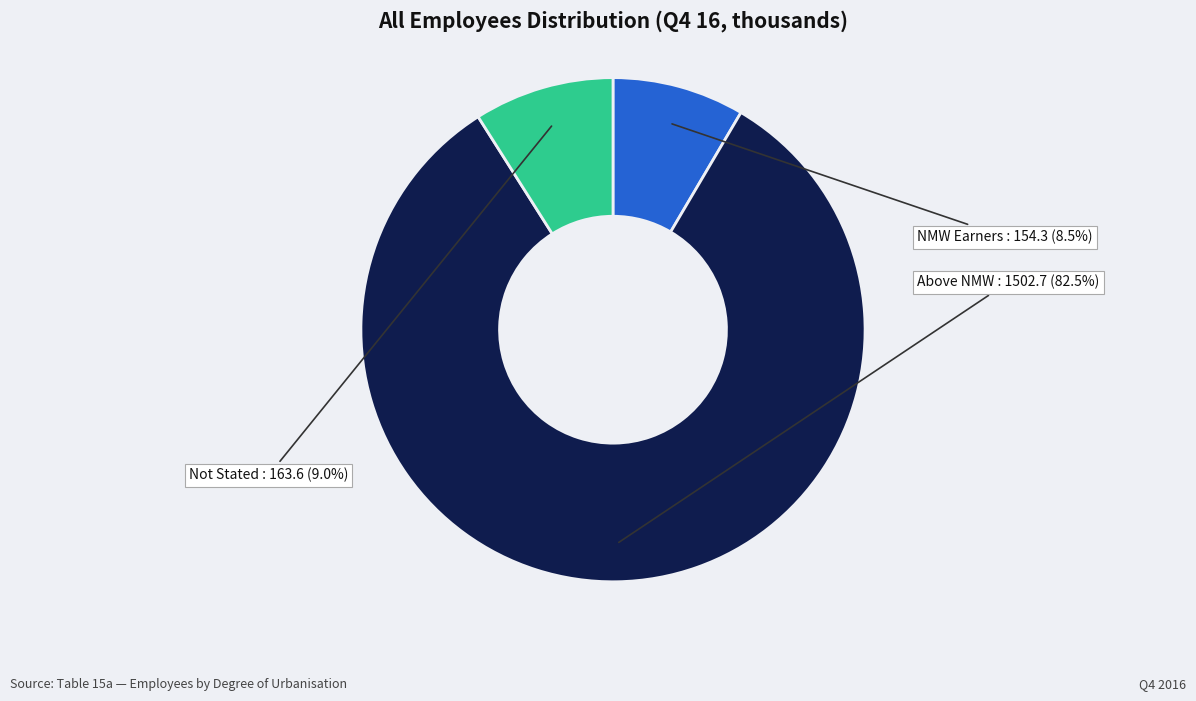

What is the smallest slice in the pie chart?

NMW Earners